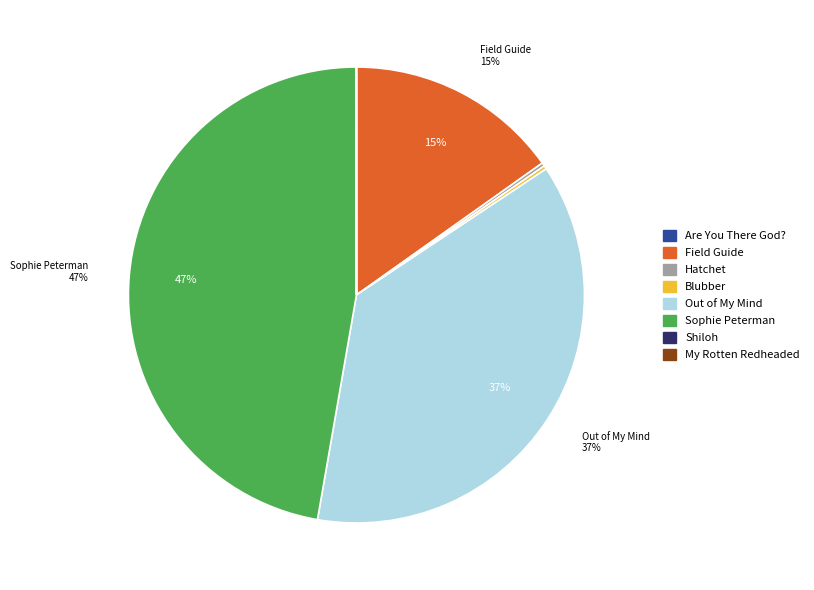

What is the largest slice in the pie chart?

Sophie Peterman